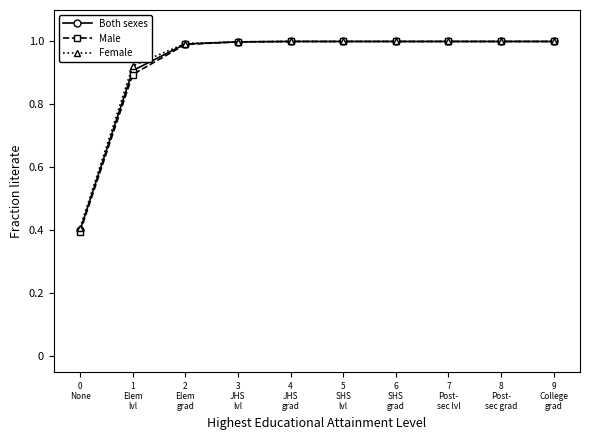

What is the value of the Both sexes point at the 1st from the left?

0.4